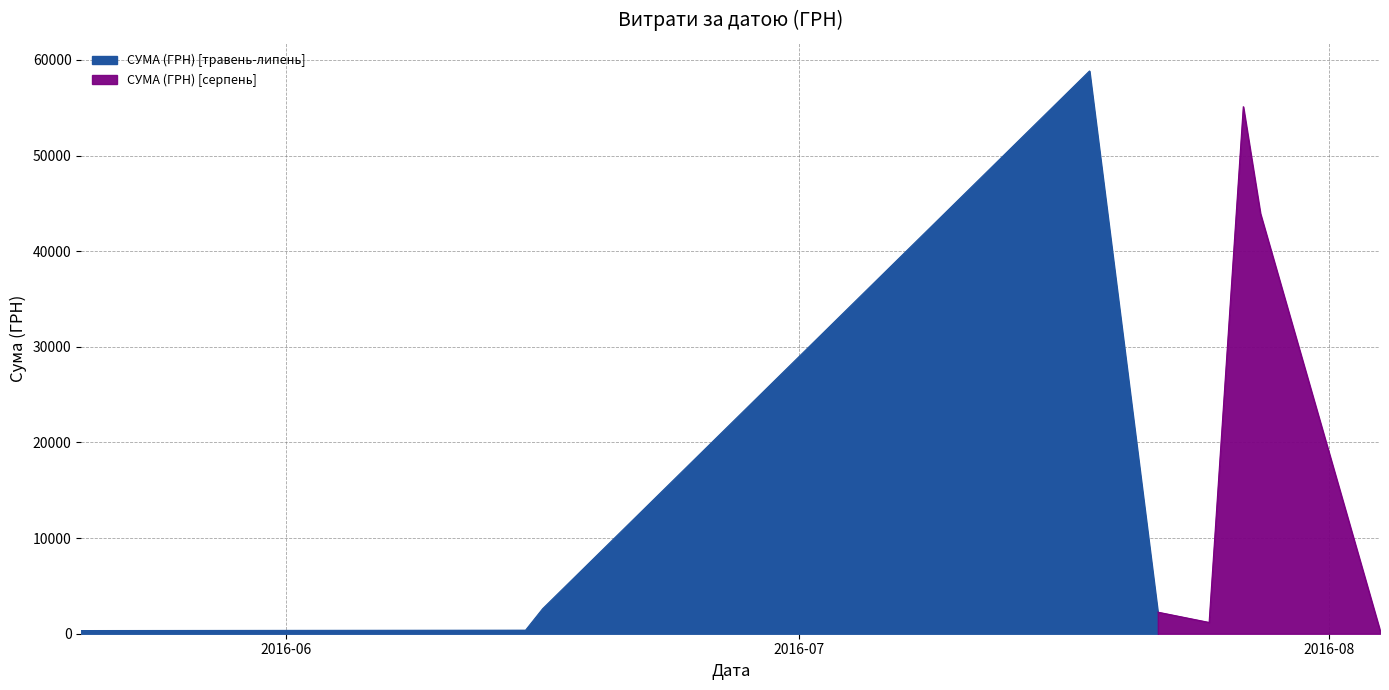

What is the change in value from 21 to 22?

-817.0